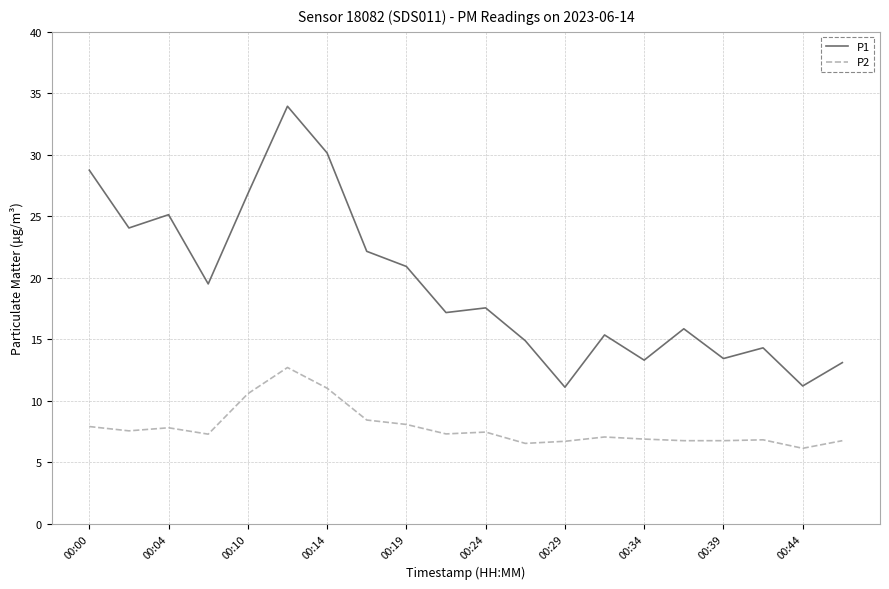

Which series has the largest range (max minus min)?

P1